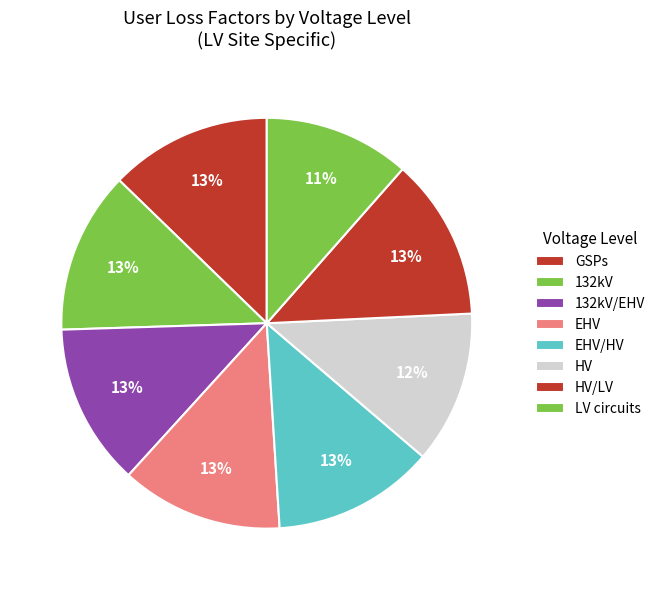

How many segments does this pie chart have?

8